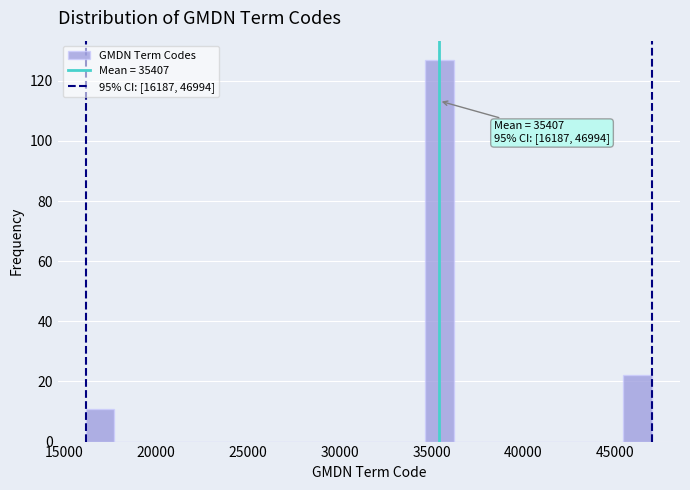

Around what value on the x-axis is the tallest bar? Give the approximate position of its centre, as read against the axis.

35500